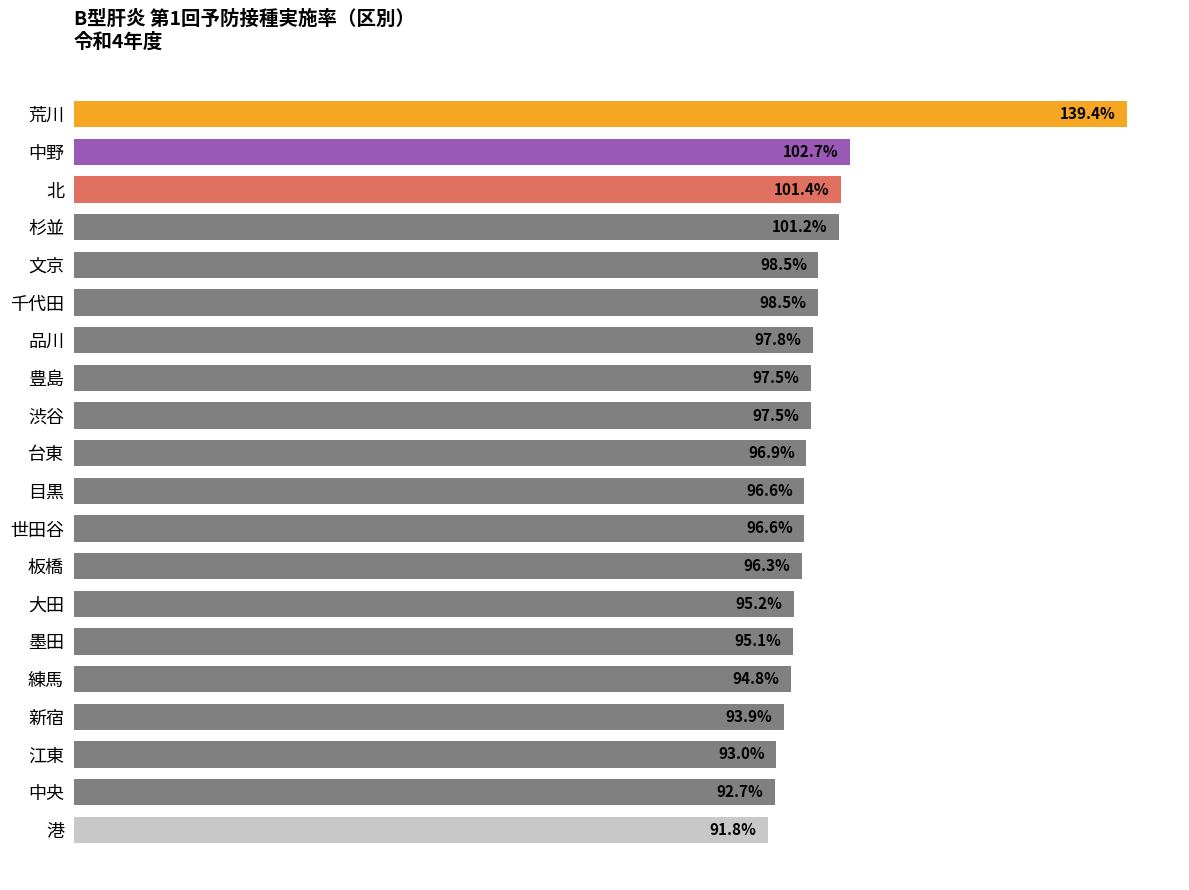

At which category does the chart reach its minimum across all series?

港